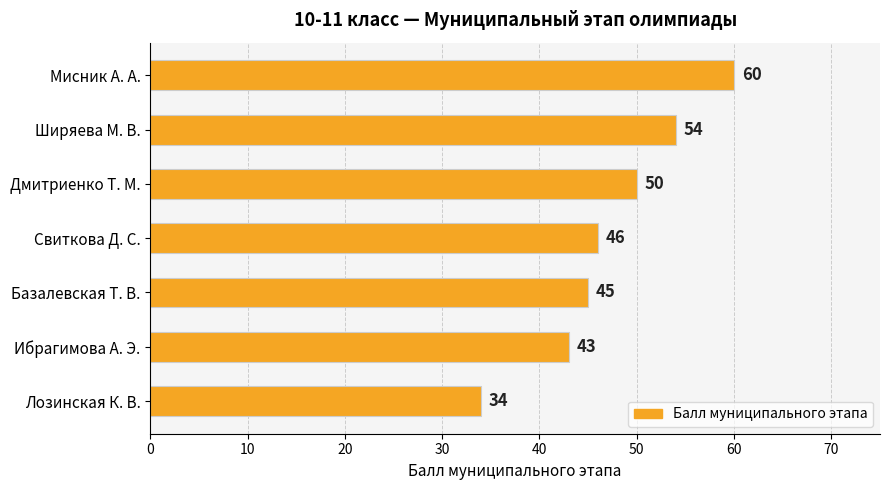

How many values are below 46?

3